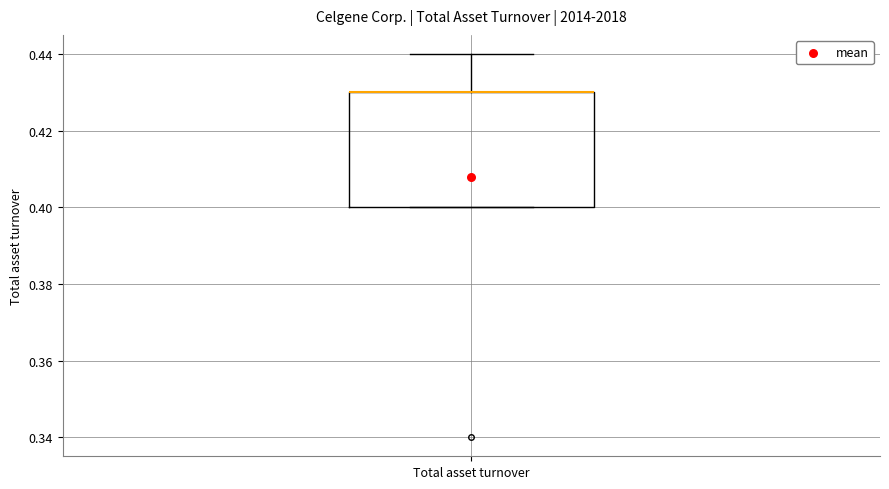

Transcribe this box plot: give where the median line is, the range the box spans, and where the two whiskers end, as read against the y-axis. The values are not printed on the chart, so give them approximately, as read against the axis.

median 0.43 (drawn on the box's upper edge), box 0.40 to 0.43, whiskers 0.40 to 0.44